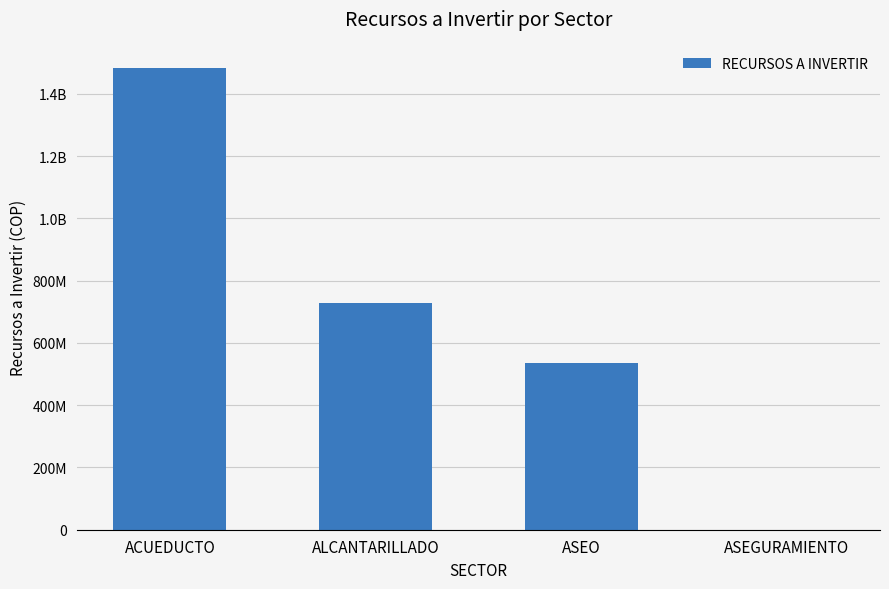

Rank the categories by value from highest to lowest.

ACUEDUCTO, ALCANTARILLADO, ASEO, ASEGURAMIENTO